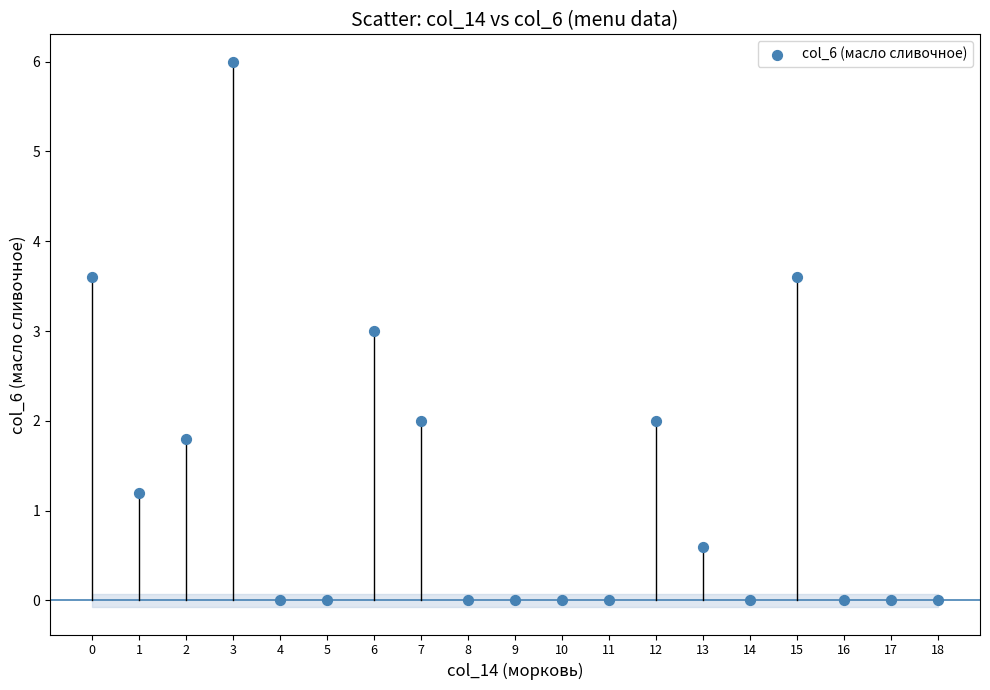

What is the range of Y values (max minus min)?

6.0